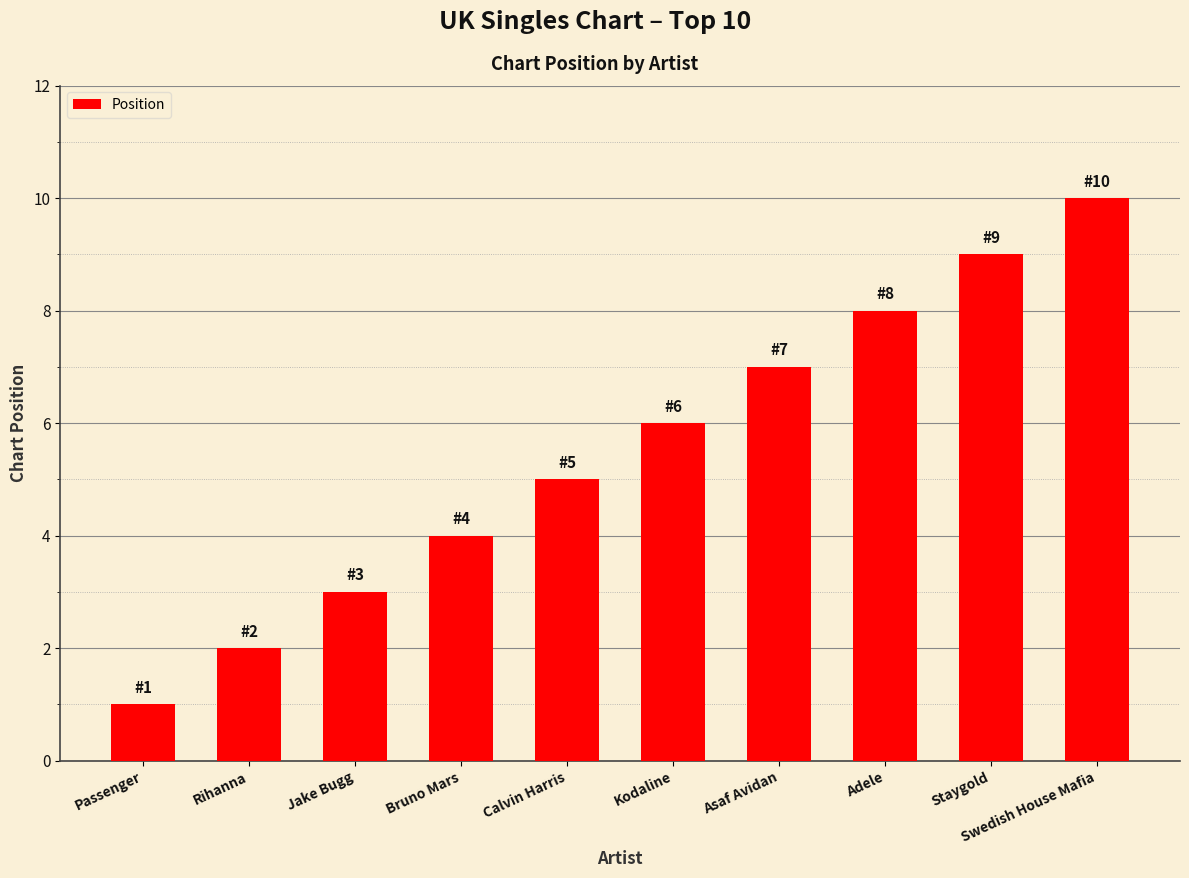

Which has a higher value, Adele or Jake Bugg?

Adele